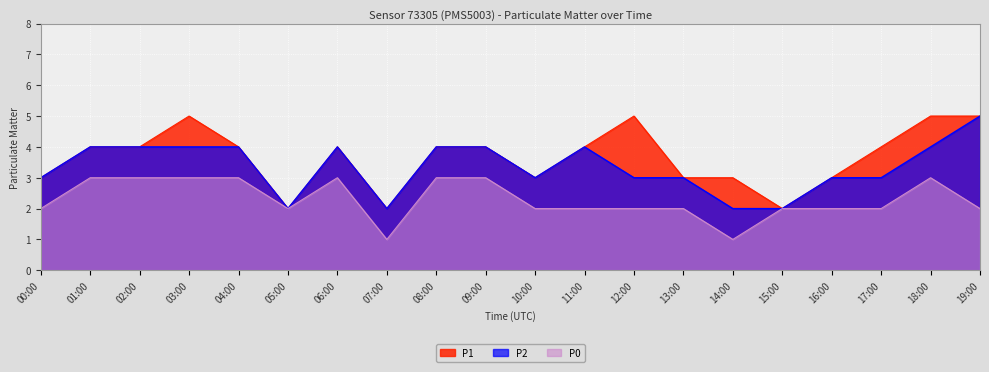

At which category does P0 reach its first local peak?

06:00